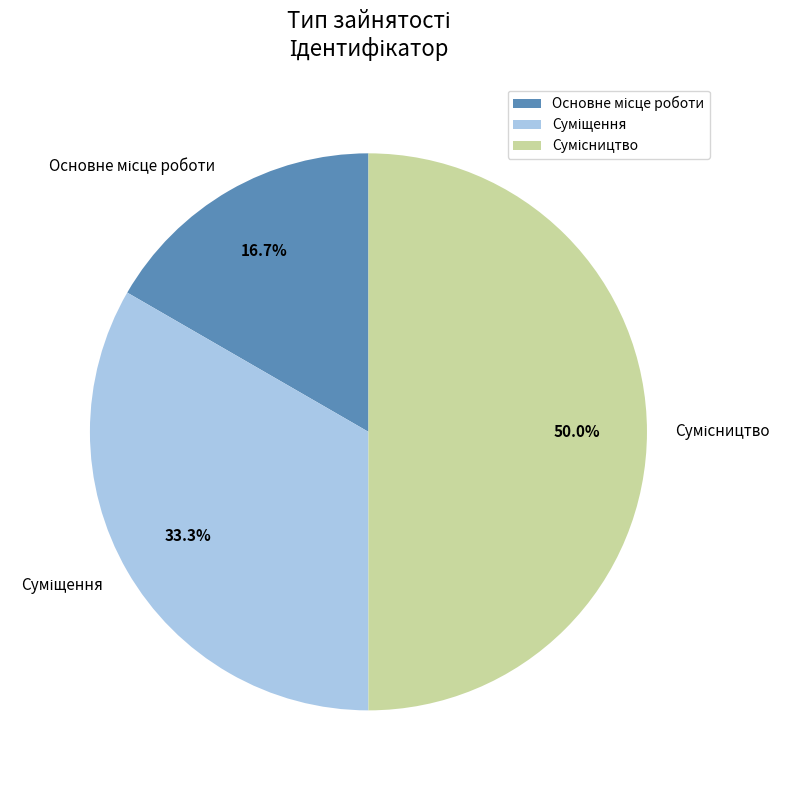

To the nearest percent, what is the difference between the Основне місце роботи and Сумісництво slice percentages?

33%